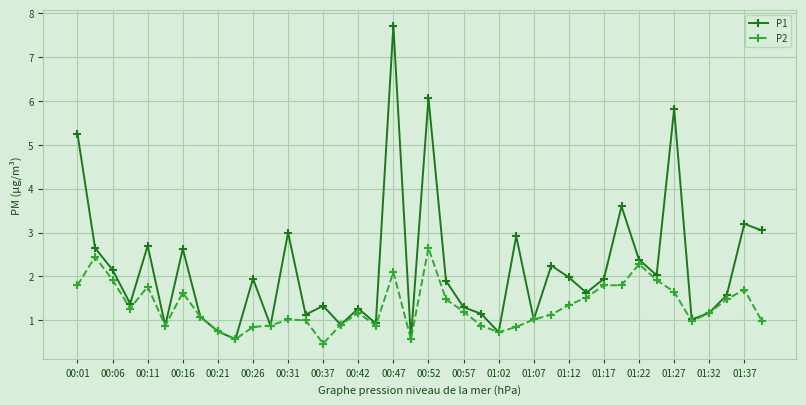

List the series in order of their overall mean, highest first.

P1, P2